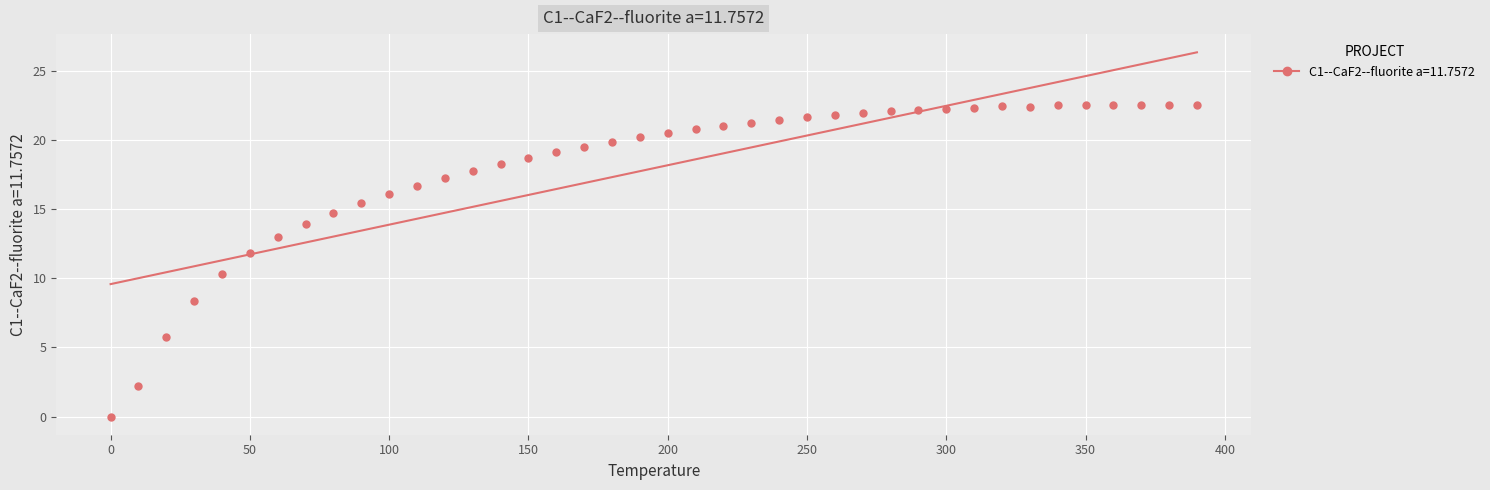

What is the range of X values (max minus min)?

390.0